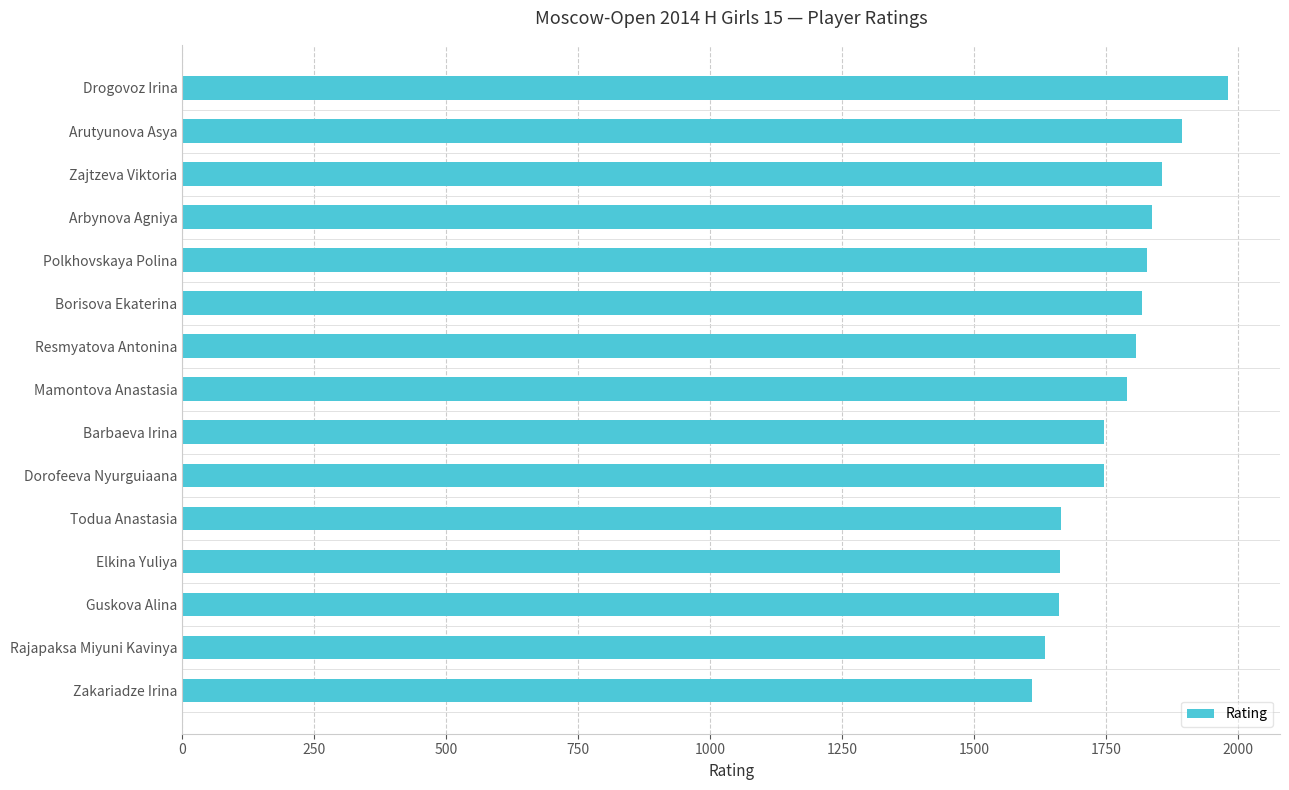

What is the value of the 1st bar from the top?

1981